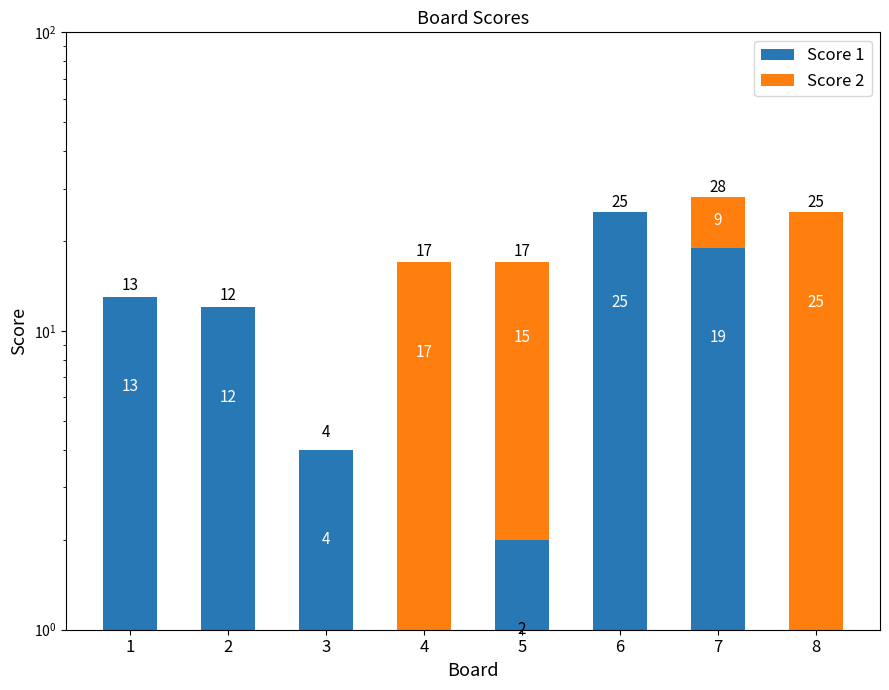

Which series has the widest spread of values?

Score 1